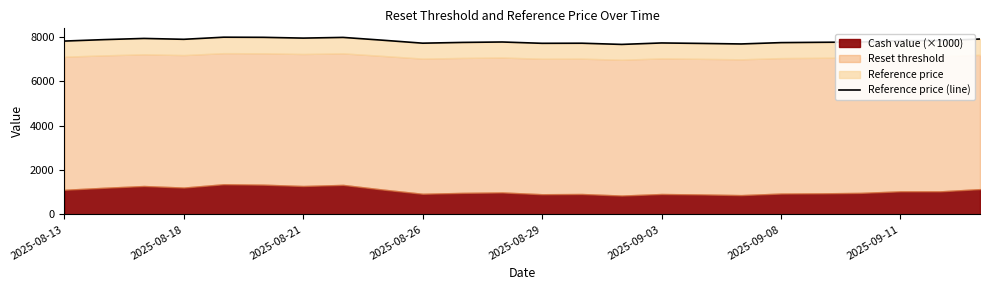

Where is the data nearest to the value 7816?

2025-09-11